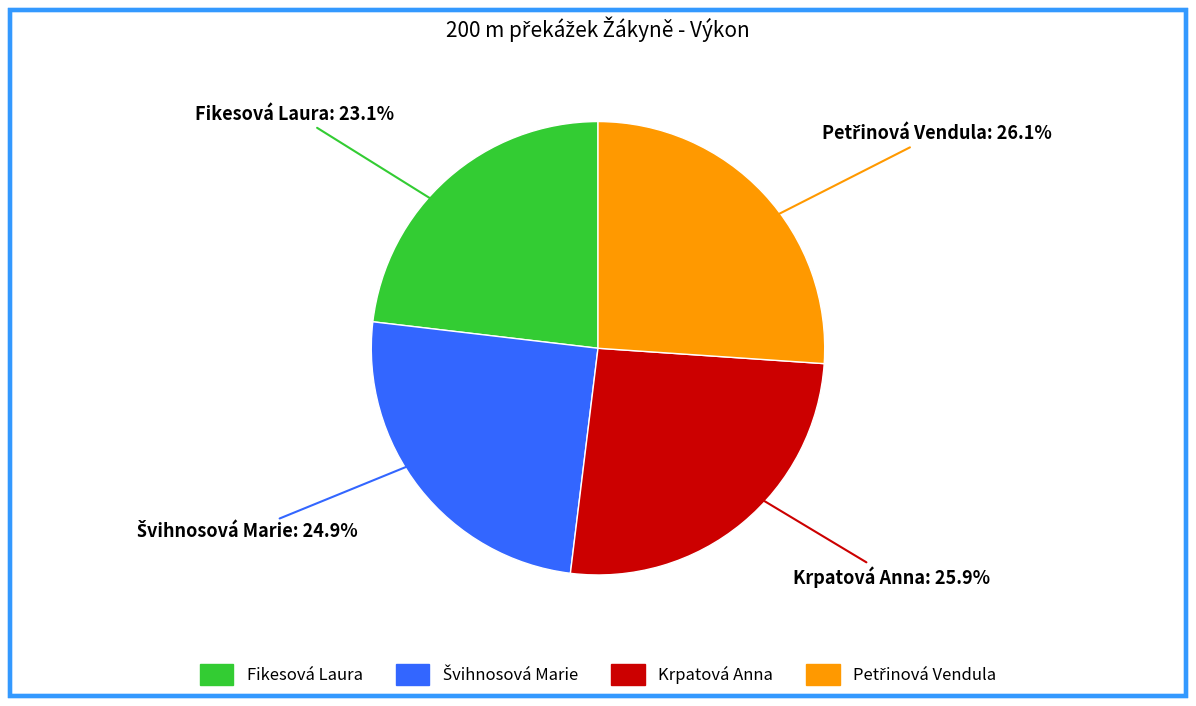

How many segments does this pie chart have?

4